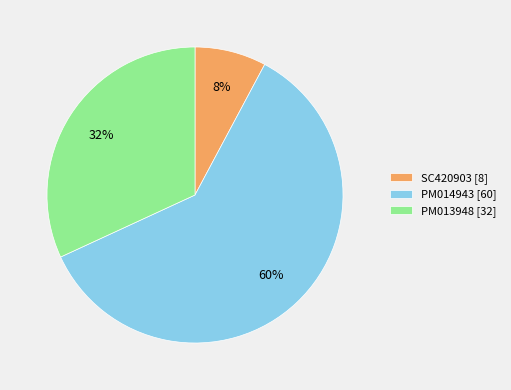

Combined, do SC420903 [8] and PM014943 [60] account for over 50%?

Yes